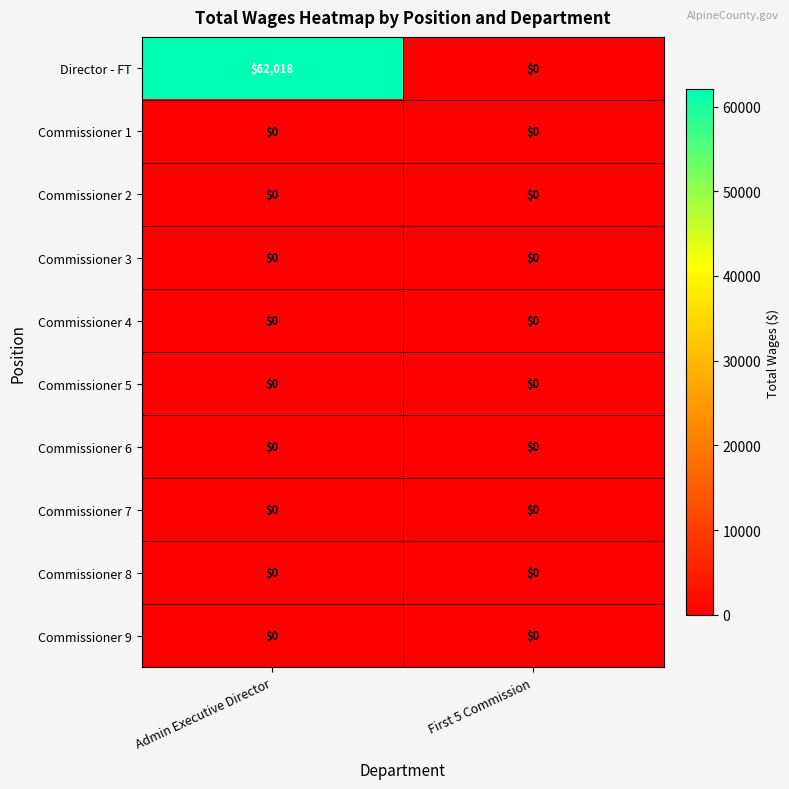

At which category does the chart reach its peak across all series?

Admin Executive Director